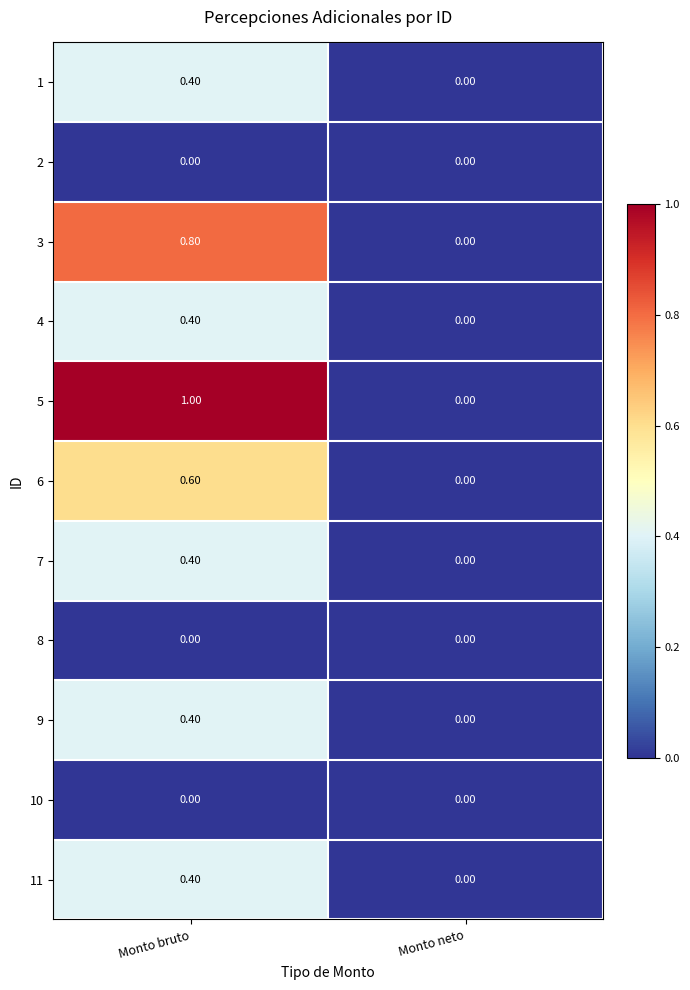

Rank the categories by 3 value from lowest to highest.

Monto neto, Monto bruto